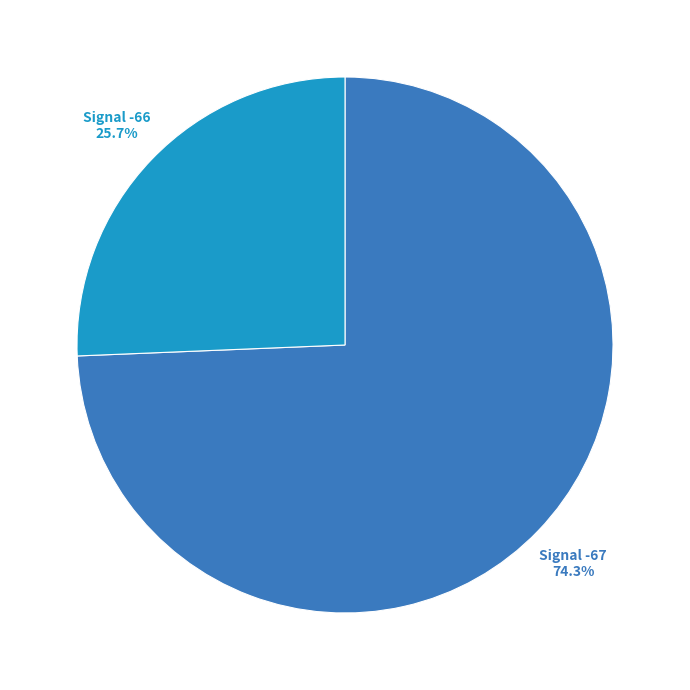

To the nearest percent, what is the average slice percentage?

50%